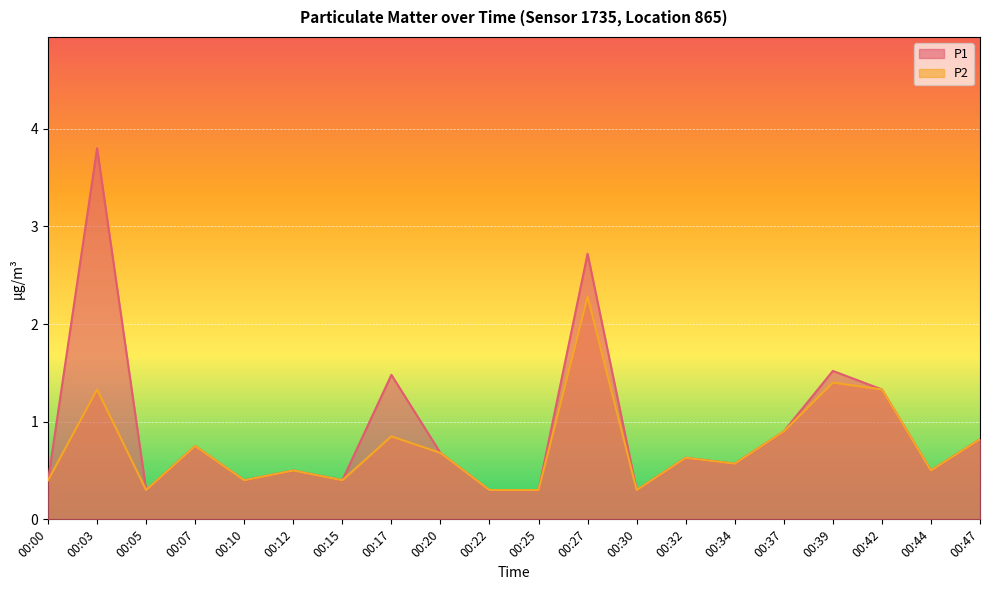

At how many categories does at least one series exceed 2?

2